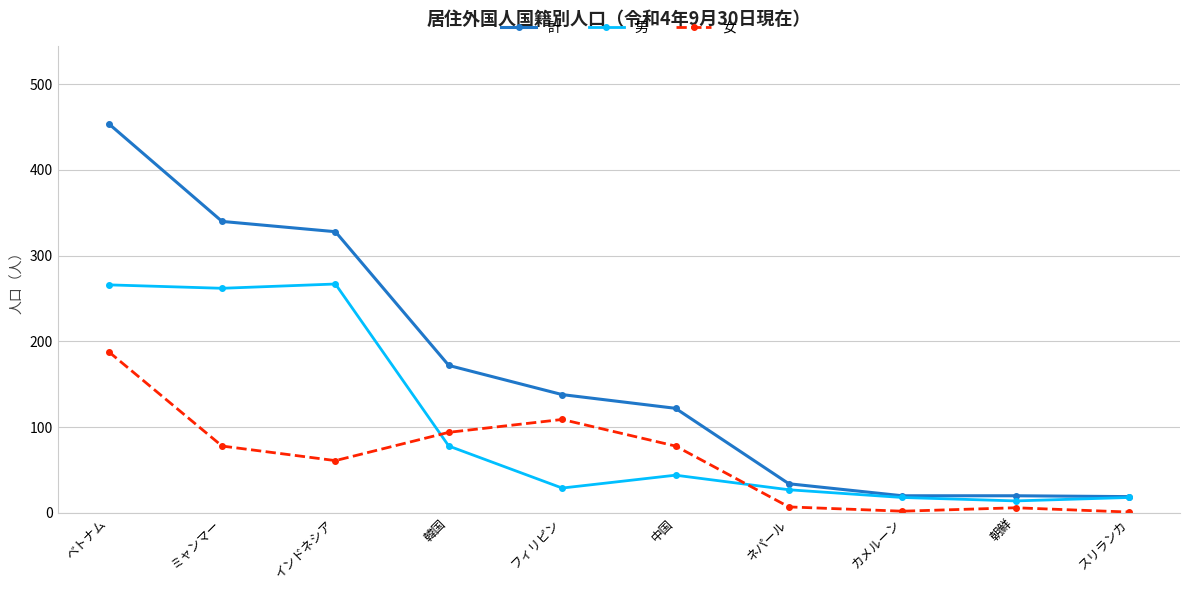

Is it true that 男 equals 11 at フィリピン?

False